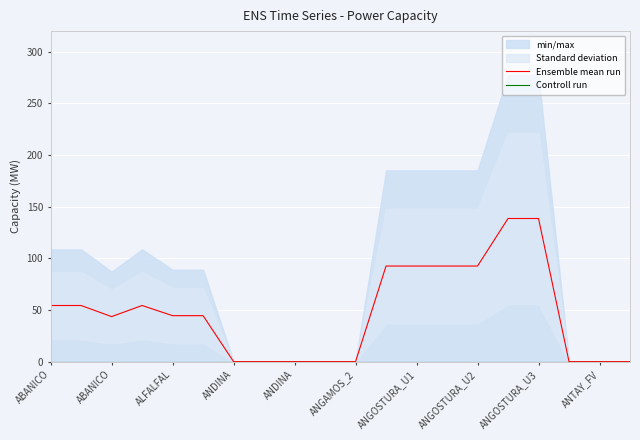

List the series in order of their peak value, highest first.

Ensemble mean run, Controll run